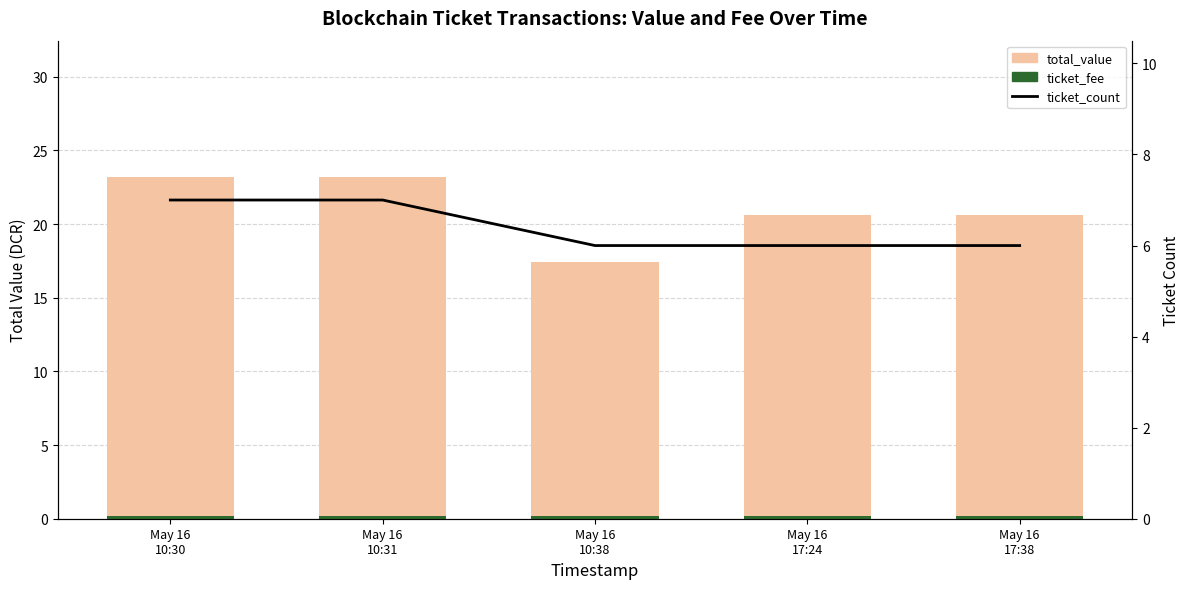

How many data points does each series have?

5